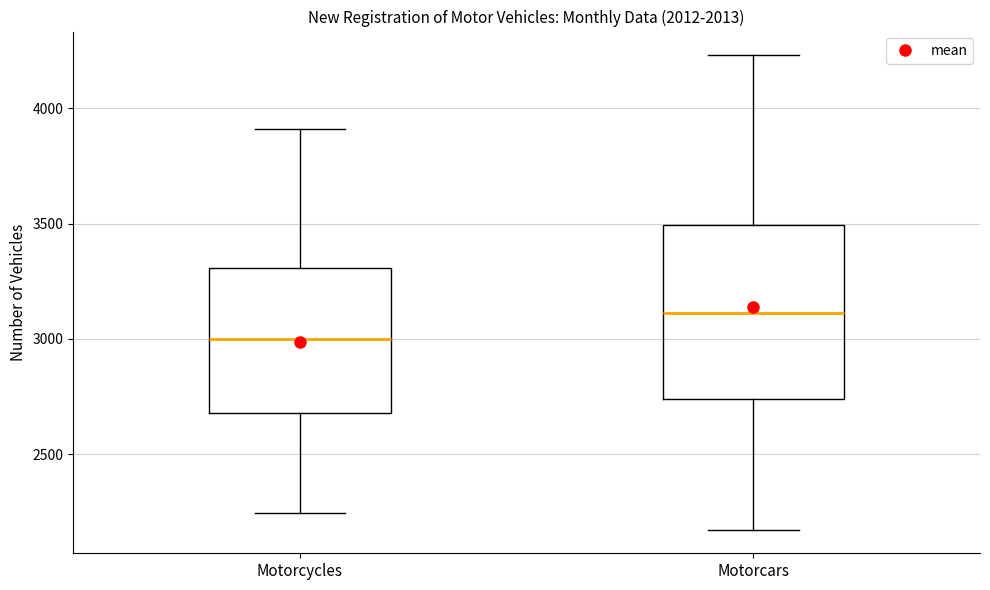

Where does the median line of the box for Motorcars sit on the y-axis? The values are not printed on the chart, so give them approximately, as read against the axis.

3100